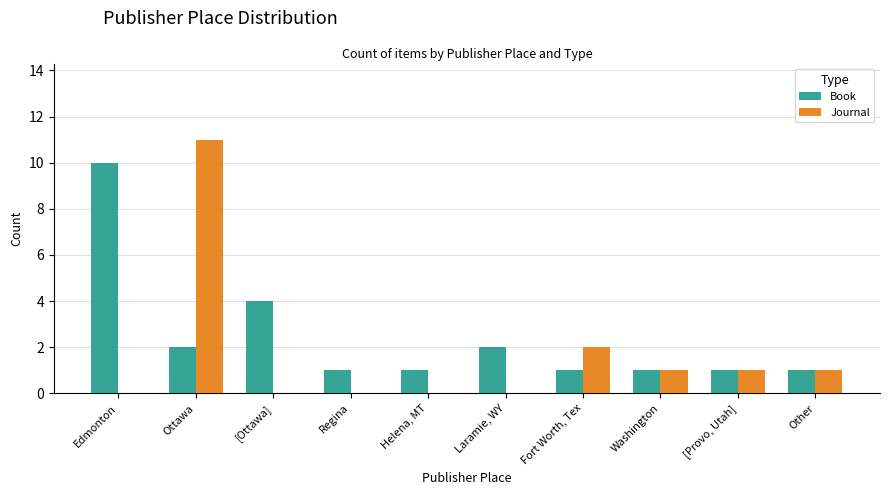

How many groups of bars are there?

10